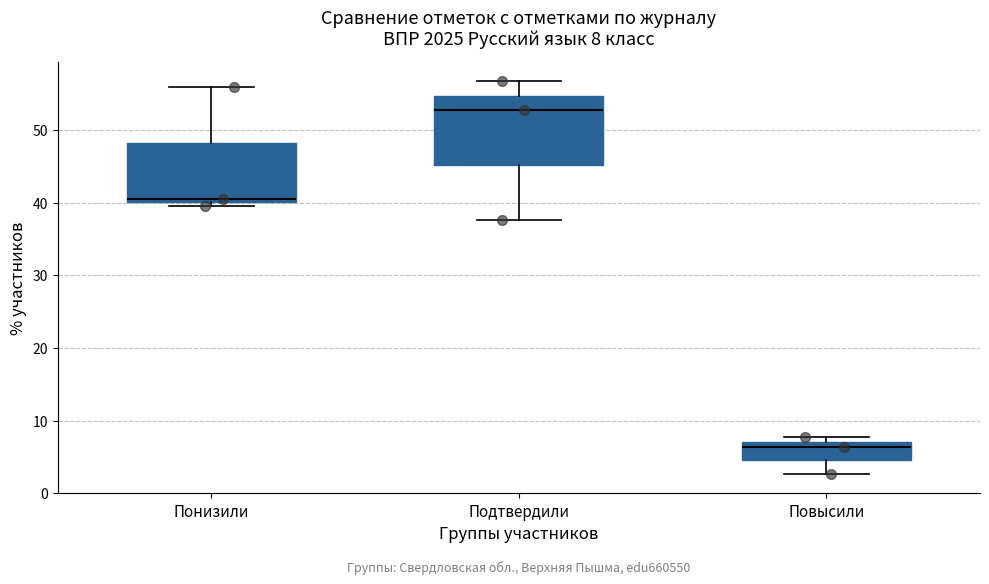

Comparing the boxes themselves (not the whiskers), which one is the tallest?

Подтвердили